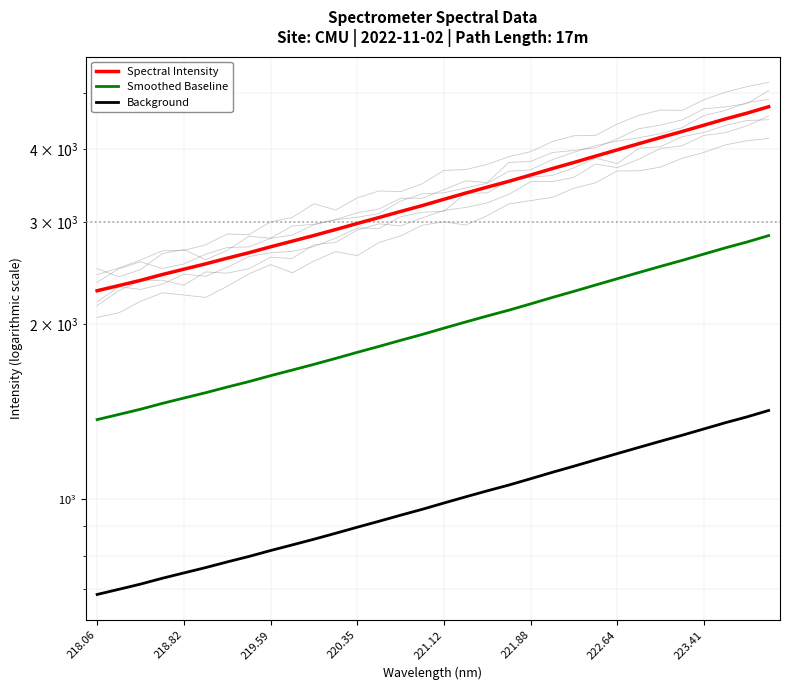

What is the greatest value displayed?

4738.9